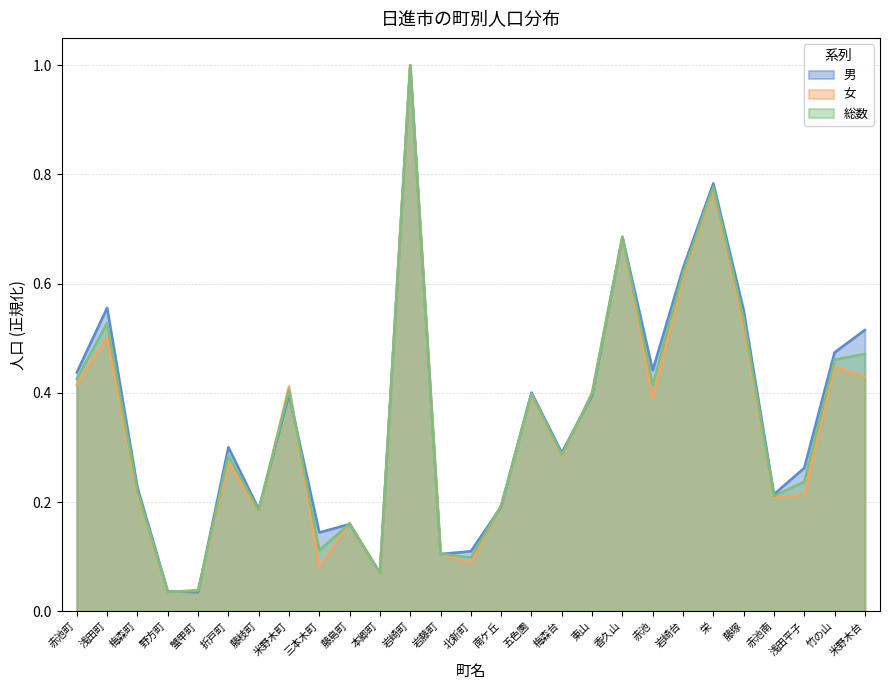

Where is 女 nearest to the value 0?

野方町